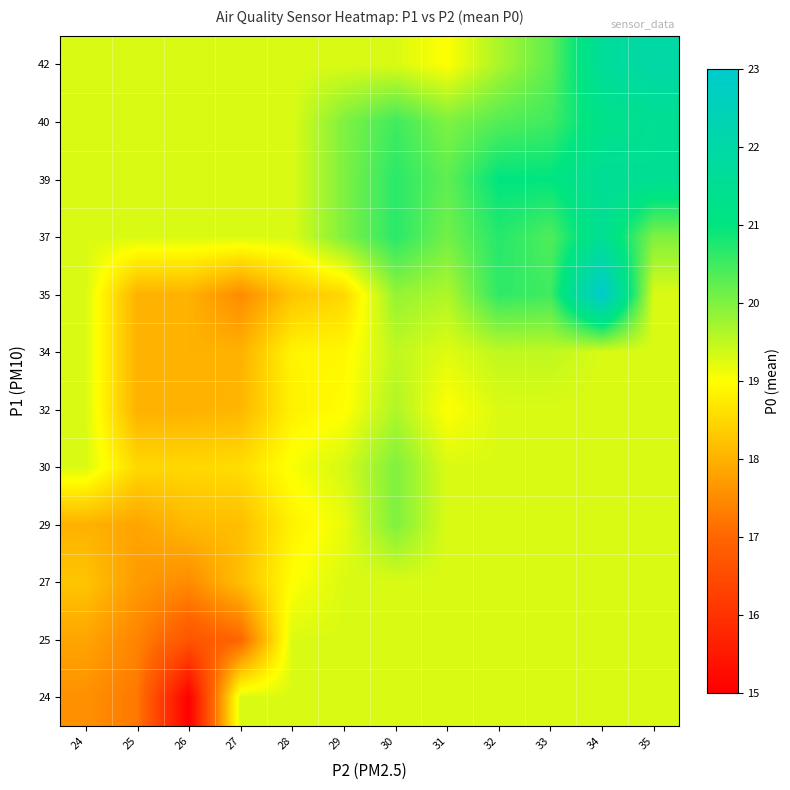

At which category does the chart reach its minimum across all series?

26